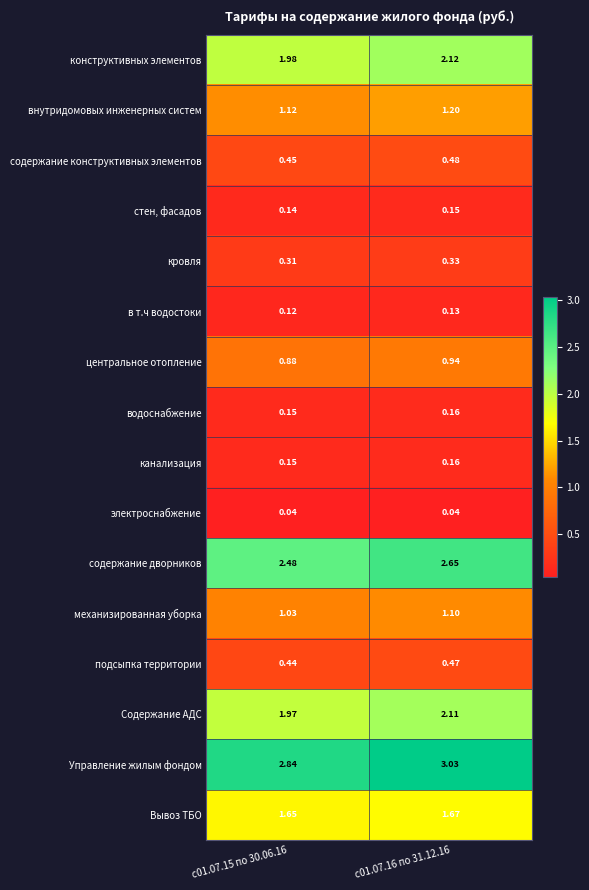

Which series has the largest total across all categories?

Управление жилым фондом